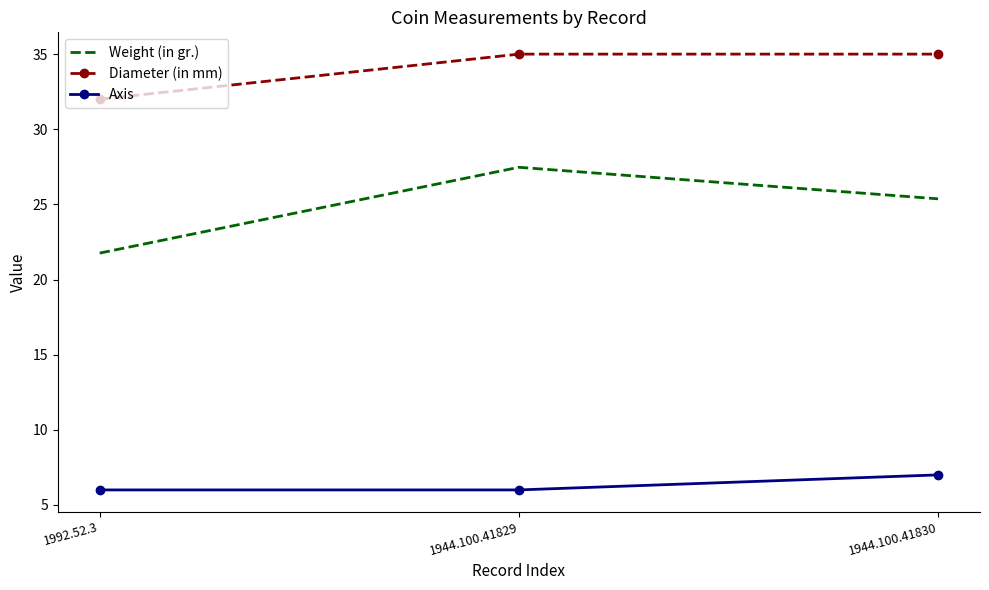

Rank the series by their maximum value, from lowest to highest.

Axis, Weight (in gr.), Diameter (in mm)